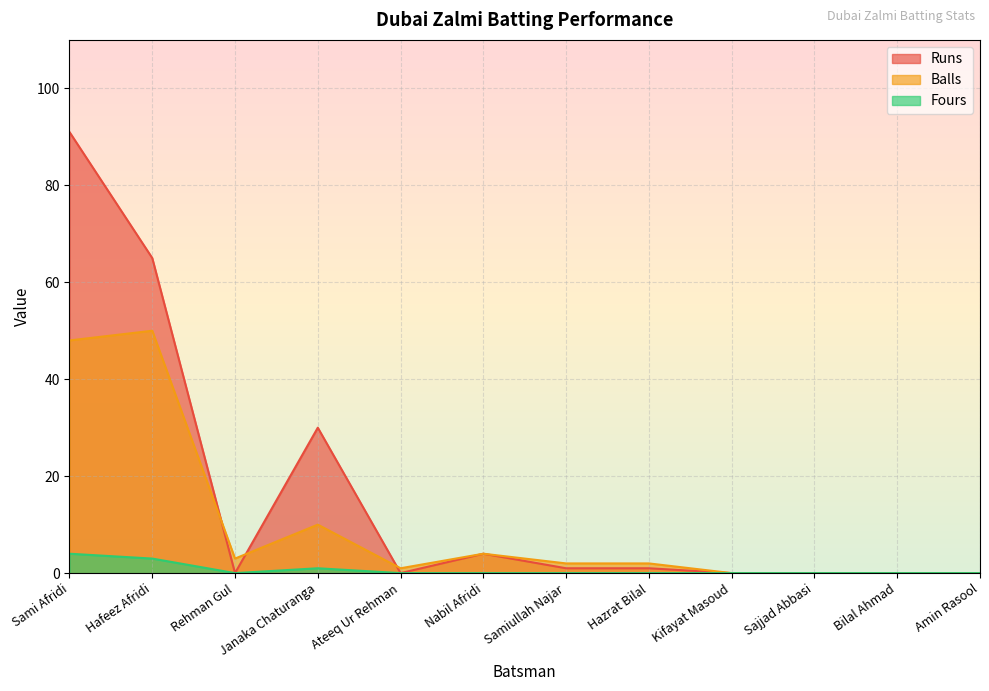

Rank the categories by Fours value from highest to lowest.

Sami Afridi, Hafeez Afridi, Janaka Chaturanga, Rehman Gul, Ateeq Ur Rehman, Nabil Afridi, Samiullah Najar, Hazrat Bilal, Kifayat Masoud, Sajjad Abbasi, Bilal Ahmad, Amin Rasool